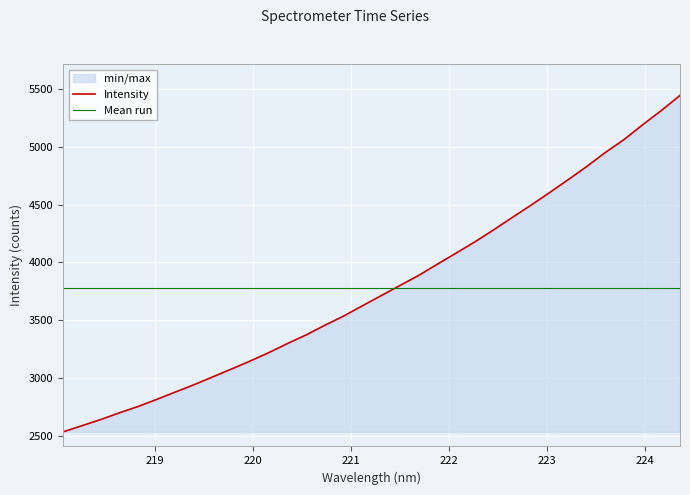

What is the average value?

3779.7